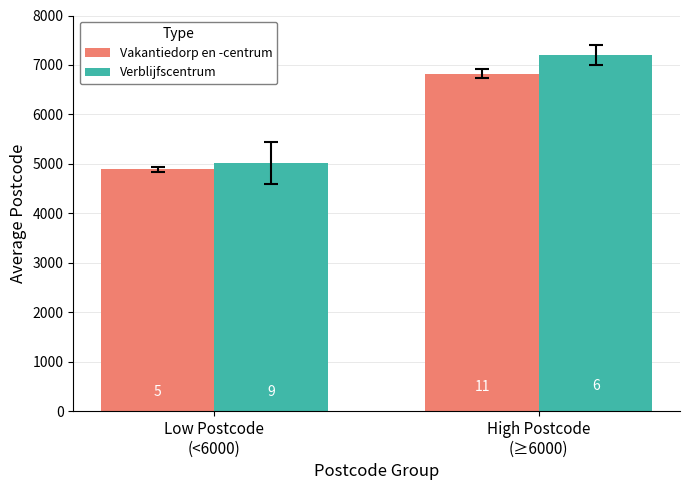

How many bars are there in each group?

2